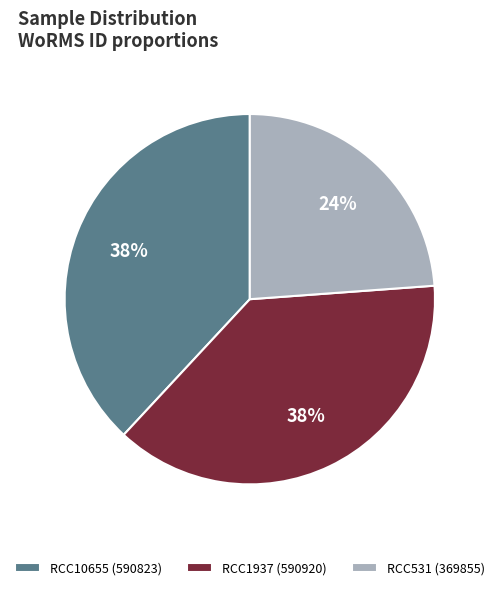

What percentage is the RCC10655 slice, to the nearest percent?

38%